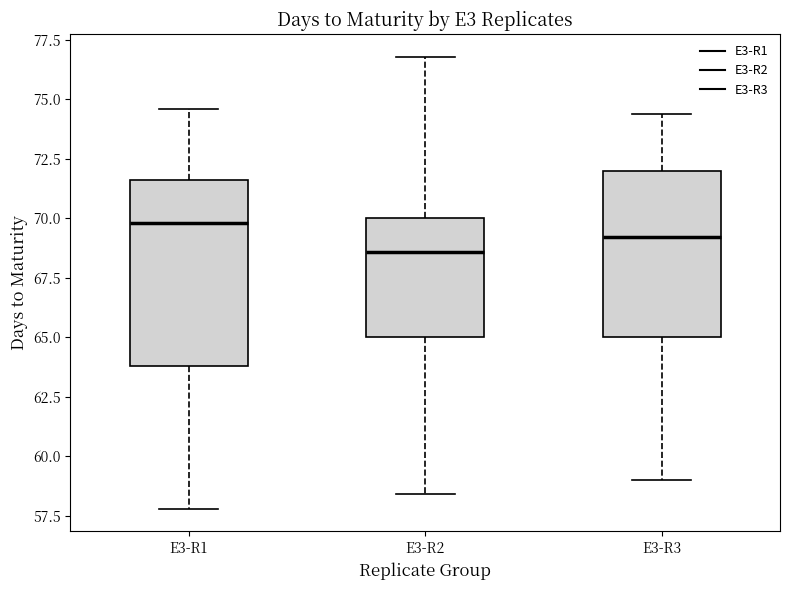

Which box's median line is the highest?

E3-R1